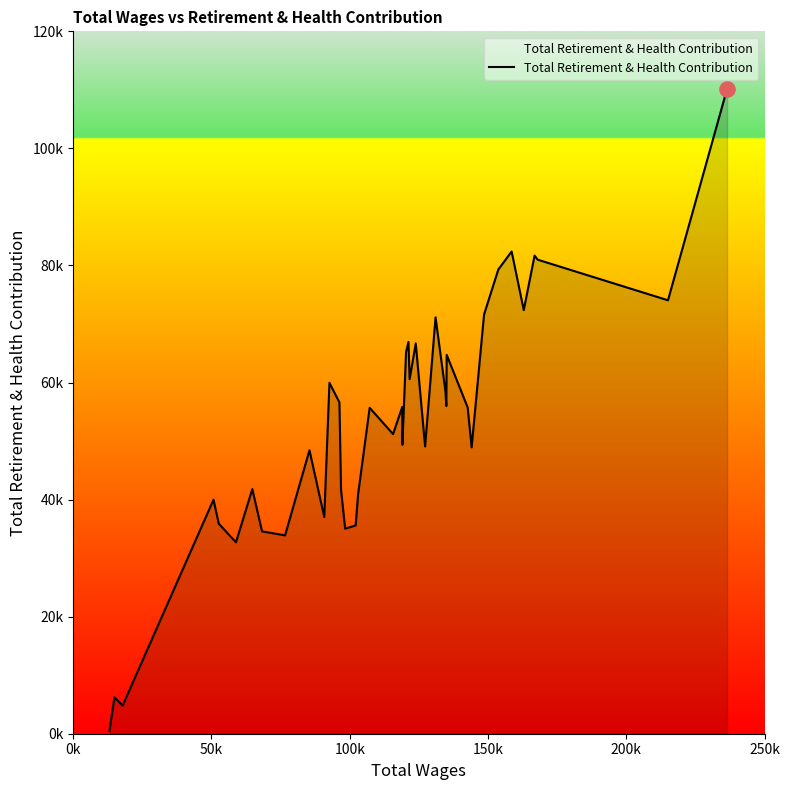

Does the chart have visible grid lines?

No